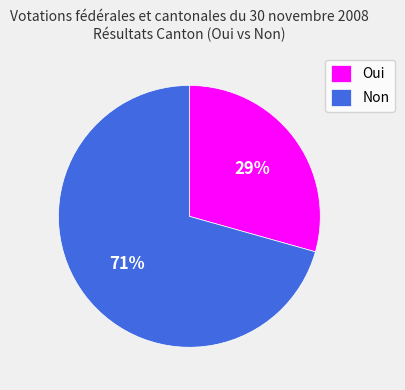

Rank the categories by value from highest to lowest.

Non, Oui